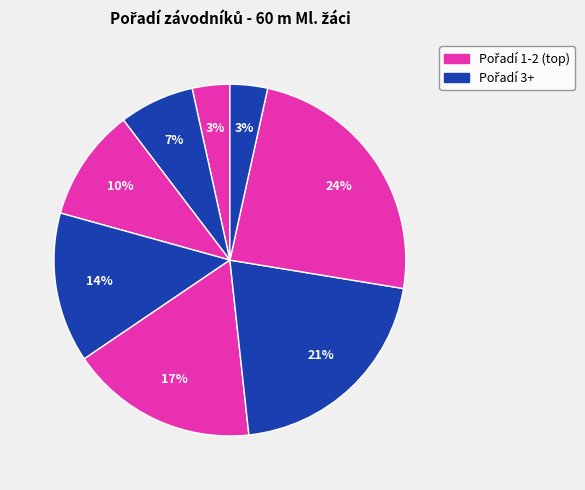

How many segments does this pie chart have?

8